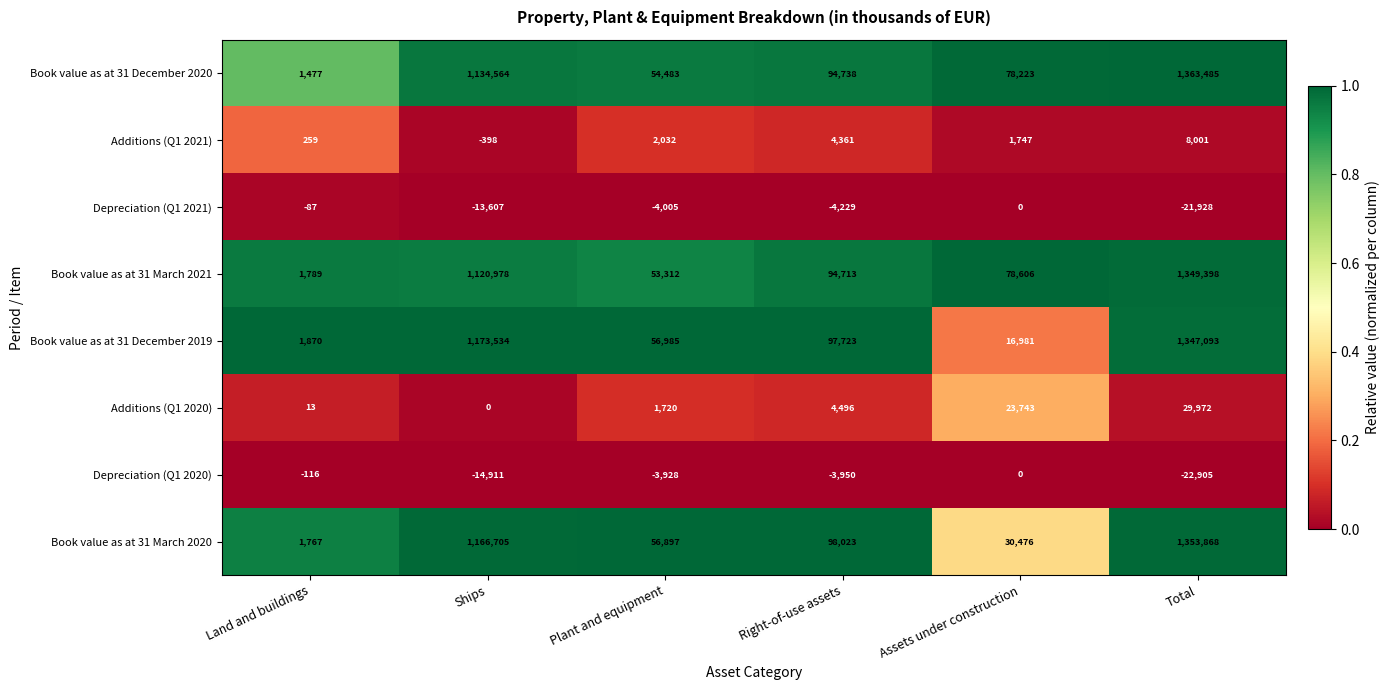

At Ships, list the series in order from smallest to largest.

Depreciation (Q1 2020), Depreciation (Q1 2021), Additions (Q1 2021), Additions (Q1 2020), Book value as at 31 March 2021, Book value as at 31 December 2020, Book value as at 31 March 2020, Book value as at 31 December 2019